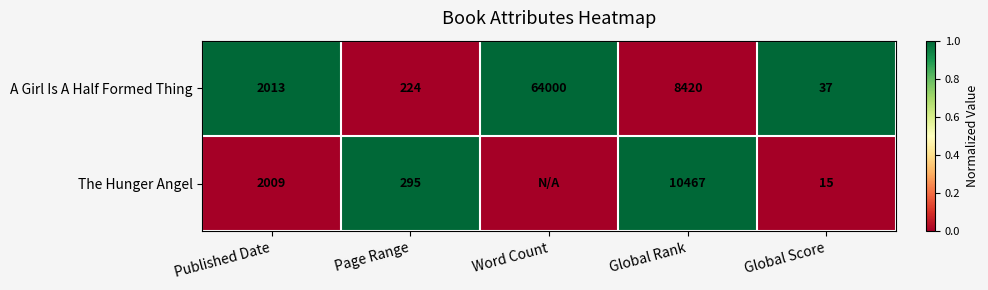

What is the minimum value for A Girl Is A Half Formed Thing?

37